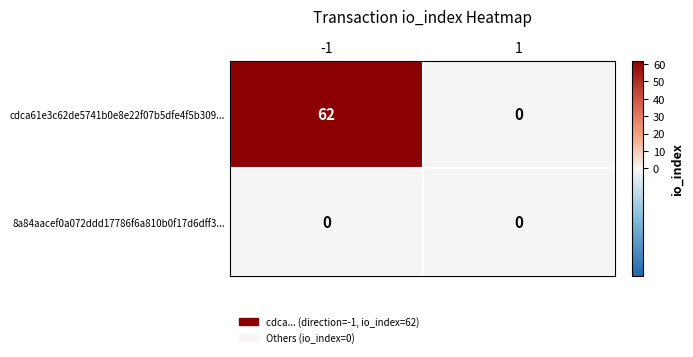

What is the difference between the cdca61e3c62de5741b0e8e22f07b5dfe4f5b309... values at 1 and -1?

62